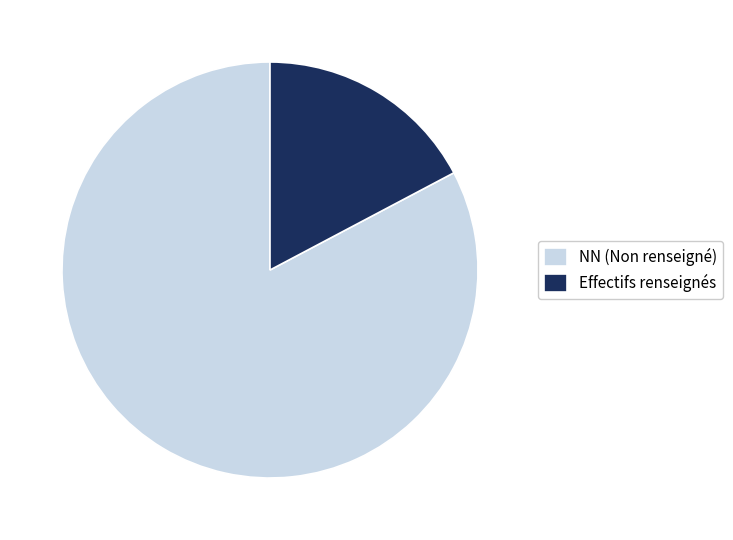

Which has a higher value, Effectifs renseignés or NN (Non renseigné)?

NN (Non renseigné)